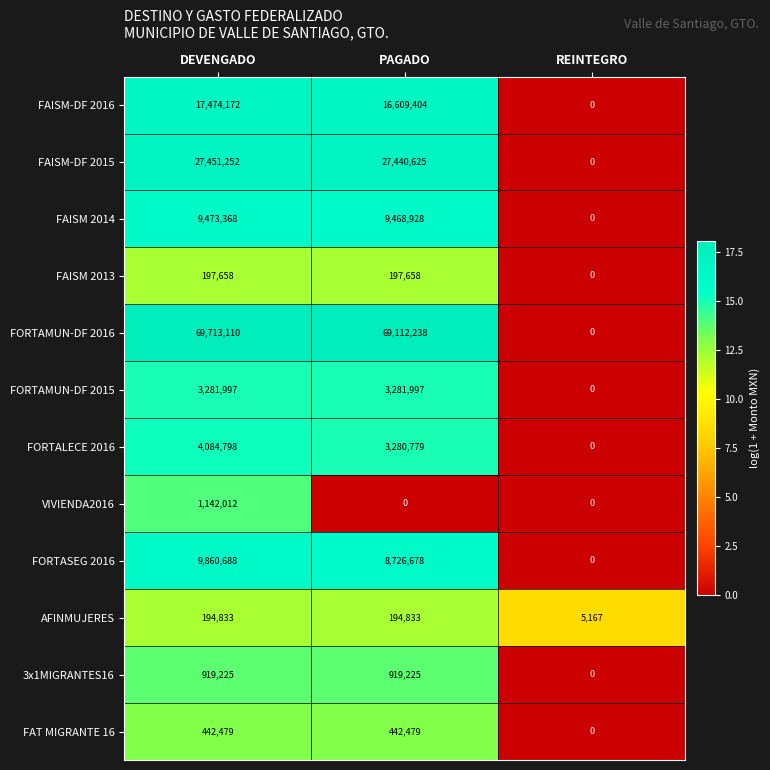

What is the maximum value for FAISM-DF 2016?

17474172